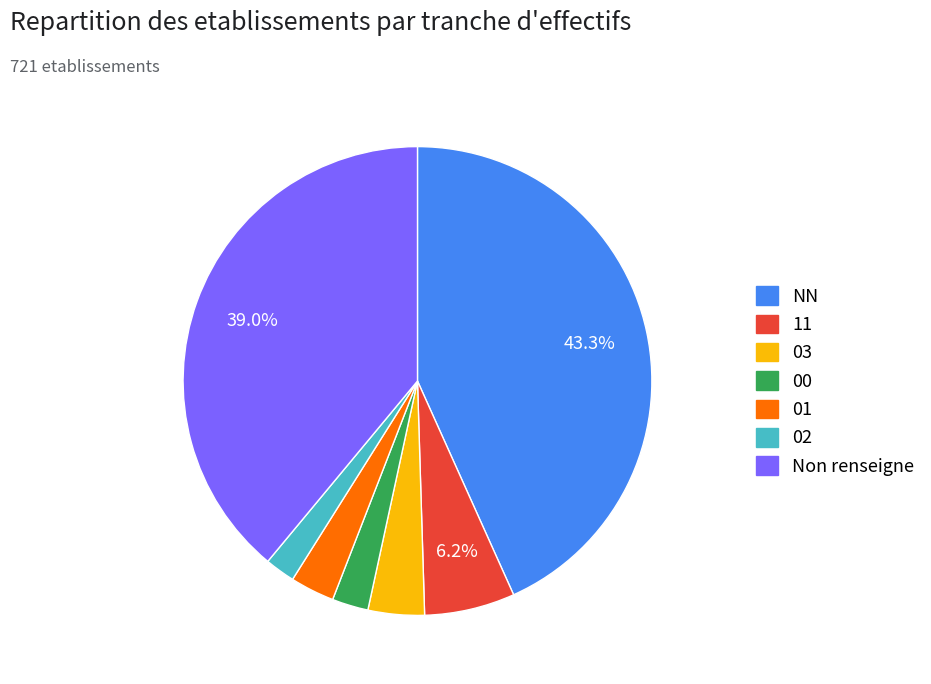

Is there any slice that represents more than half of the pie?

No